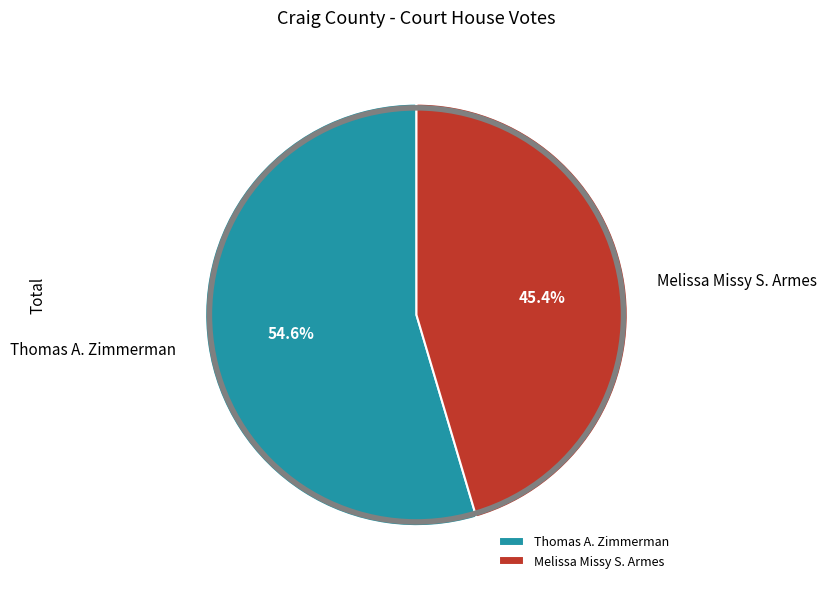

What percentage is the Melissa Missy S. Armes slice, to the nearest percent?

45%